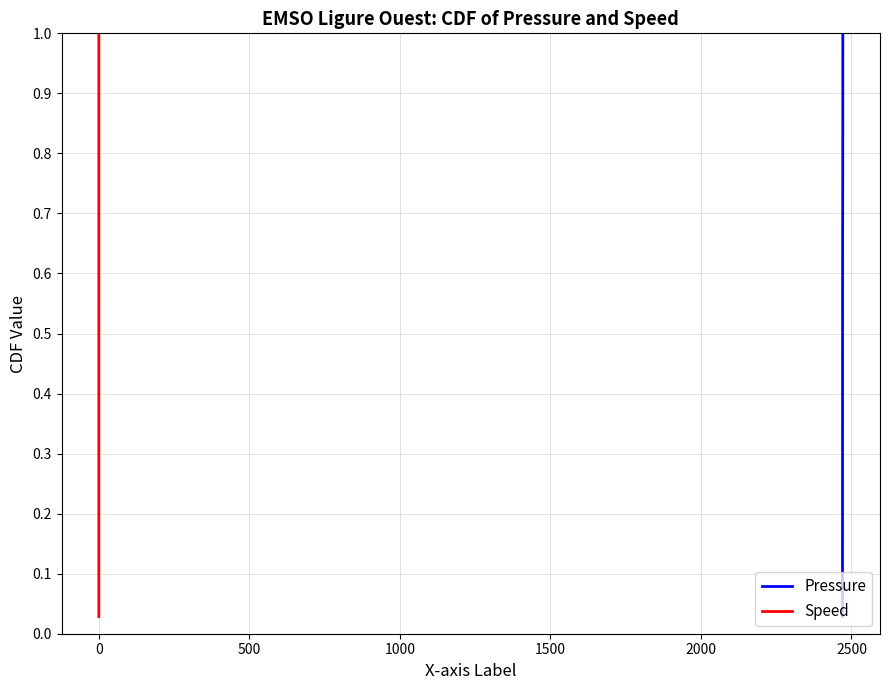

Reading left to right, extract all data points from this chart.

Pressure: 0.0	0.1	0.1	0.1	0.1	0.2	0.2	0.2	0.3	0.3	0.3	0.3	0.4	0.4	0.4	0.5	0.5	0.5	0.5	0.6	0.6	0.6	0.7	0.7	0.7	0.7	0.8	0.8	0.8	0.9	0.9	0.9	0.9	1.0	1.0
Speed: 0.0	0.1	0.1	0.1	0.1	0.2	0.2	0.2	0.3	0.3	0.3	0.3	0.4	0.4	0.4	0.5	0.5	0.5	0.5	0.6	0.6	0.6	0.7	0.7	0.7	0.7	0.8	0.8	0.8	0.9	0.9	0.9	0.9	1.0	1.0